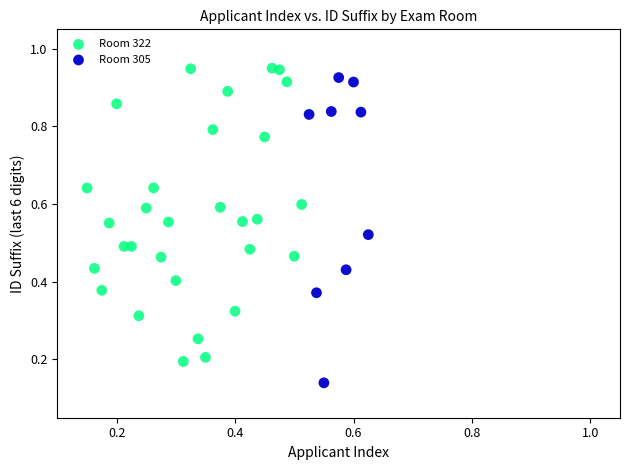

Which series contains the lowest Y value?

Room 305